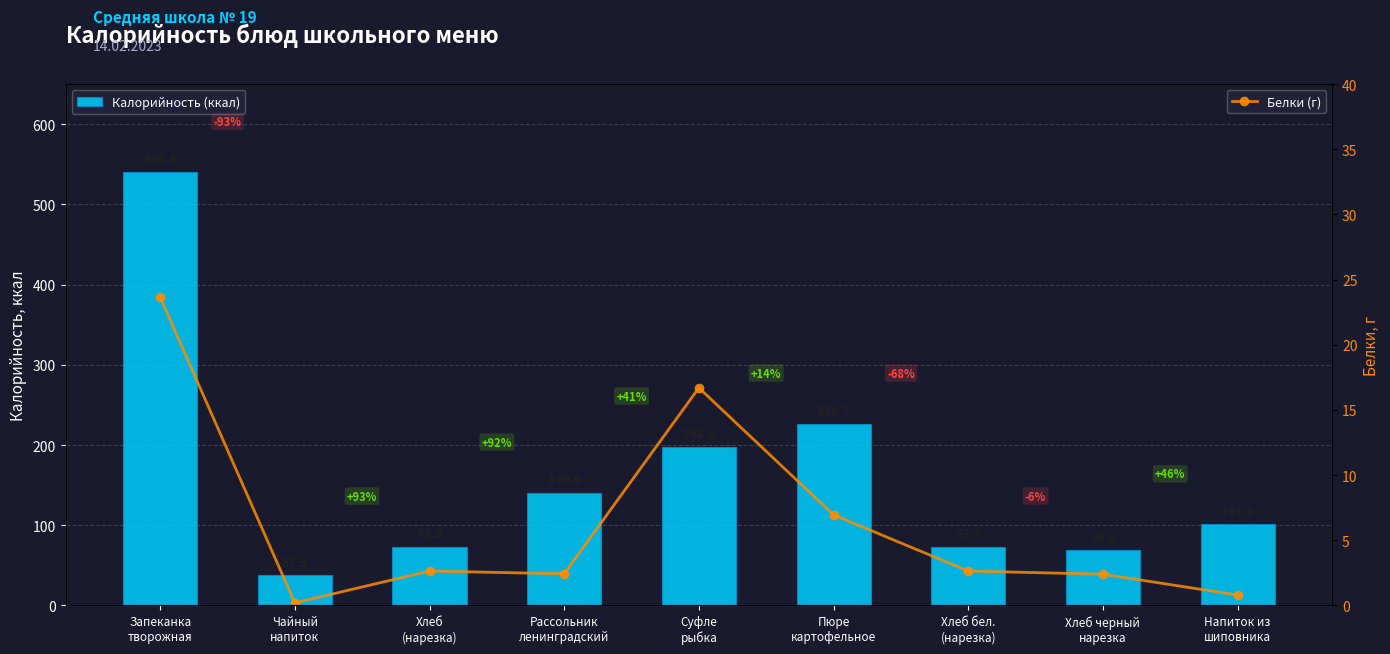

The Белки (г) series shows 2.6 at Хлеб бел.
(нарезка). True or false?

True